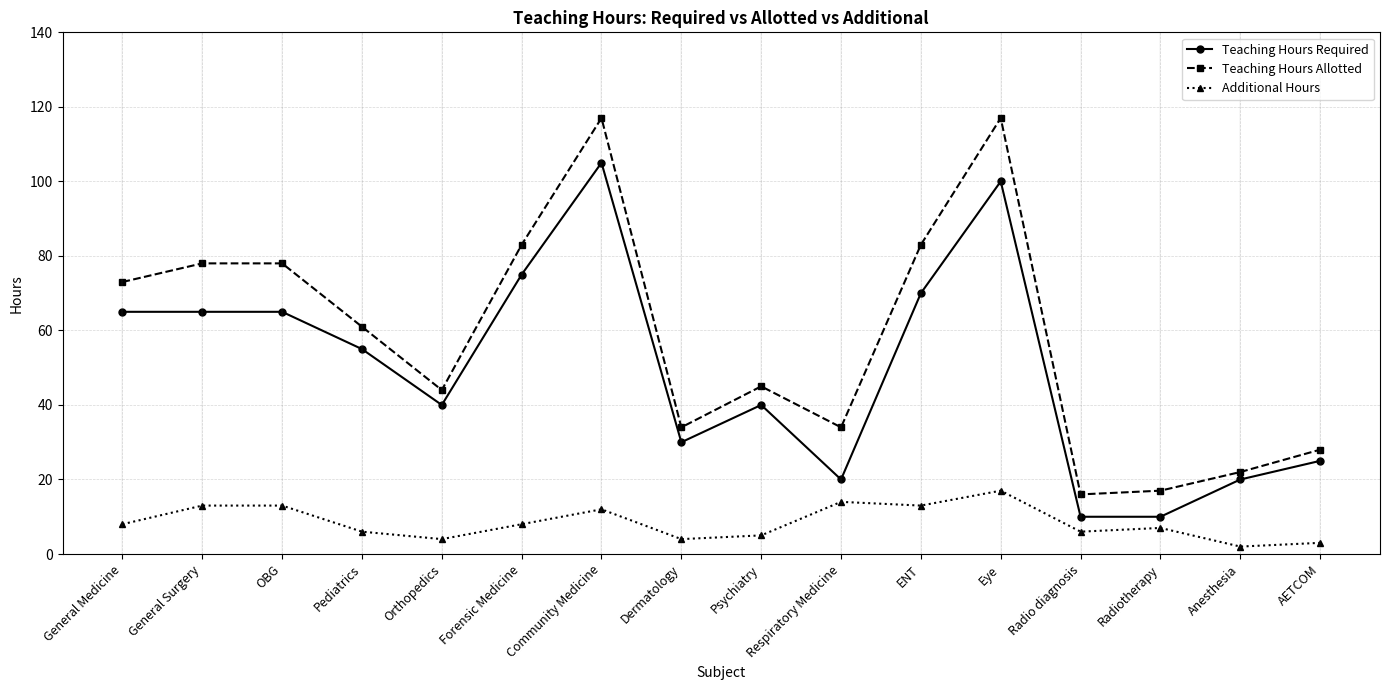

True or false: Teaching Hours Required has more than 0 interior local peaks.

True